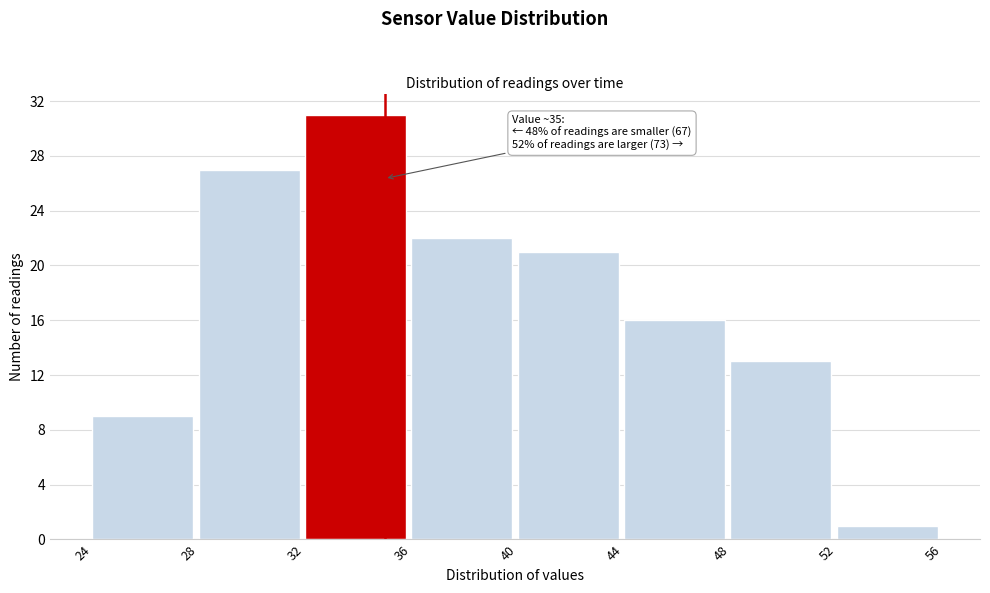

Over which range of the x-axis is the bar tallest?

32 to 36